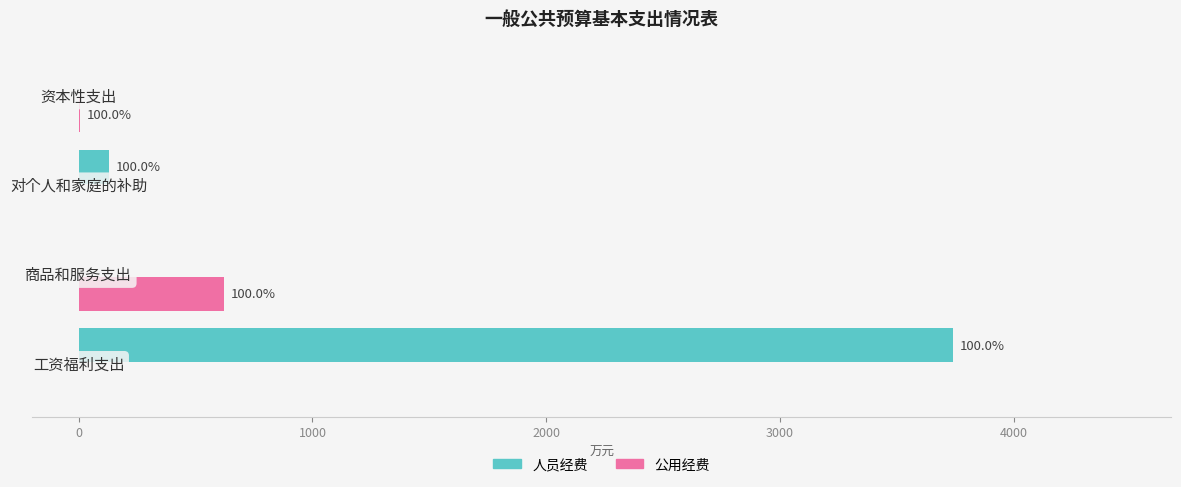

What are all the series names shown in the legend?

人员经费, 公用经费